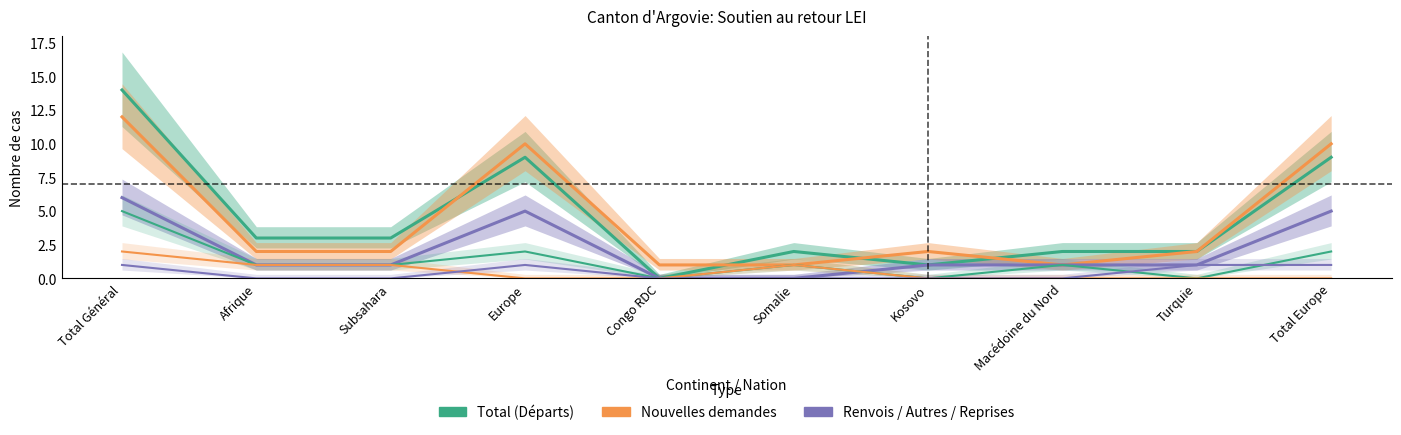

Which series changed the most between Congo RDC and Somalie?

Total (Départs)